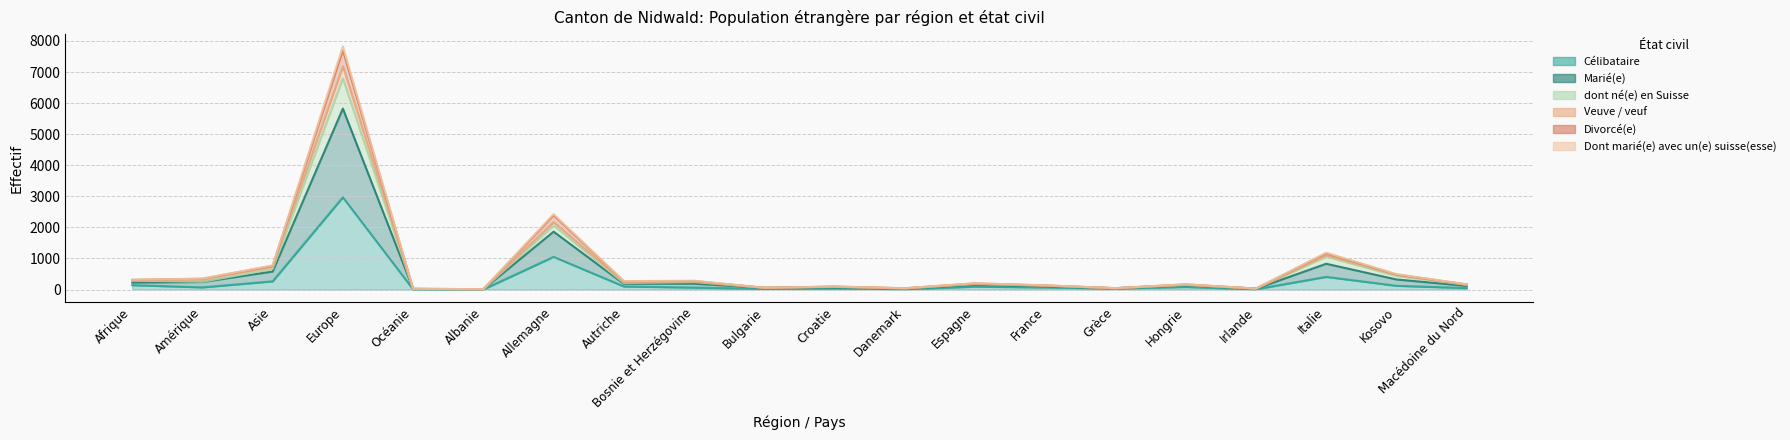

Where is the first local minimum for Divorcé(e)?

Albanie